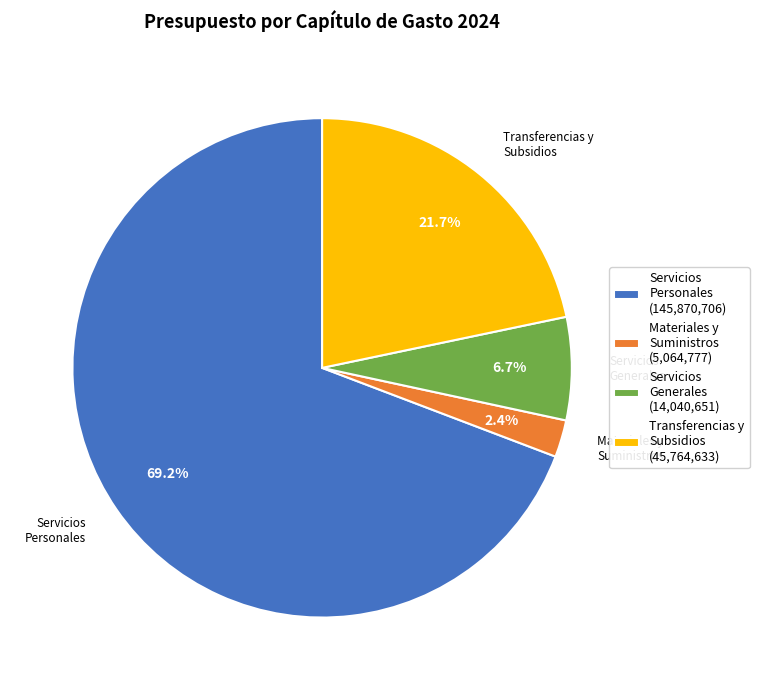

Is there any slice that represents more than half of the pie?

Yes